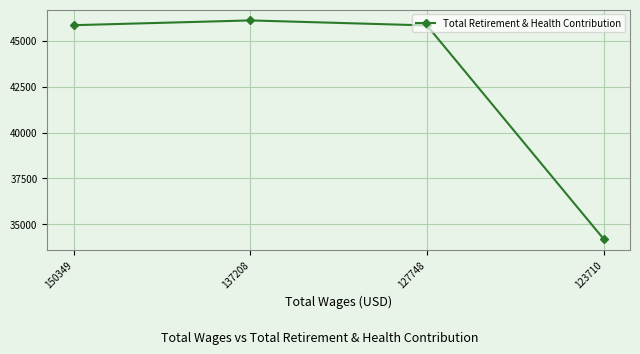

How many lines are shown in the chart?

1